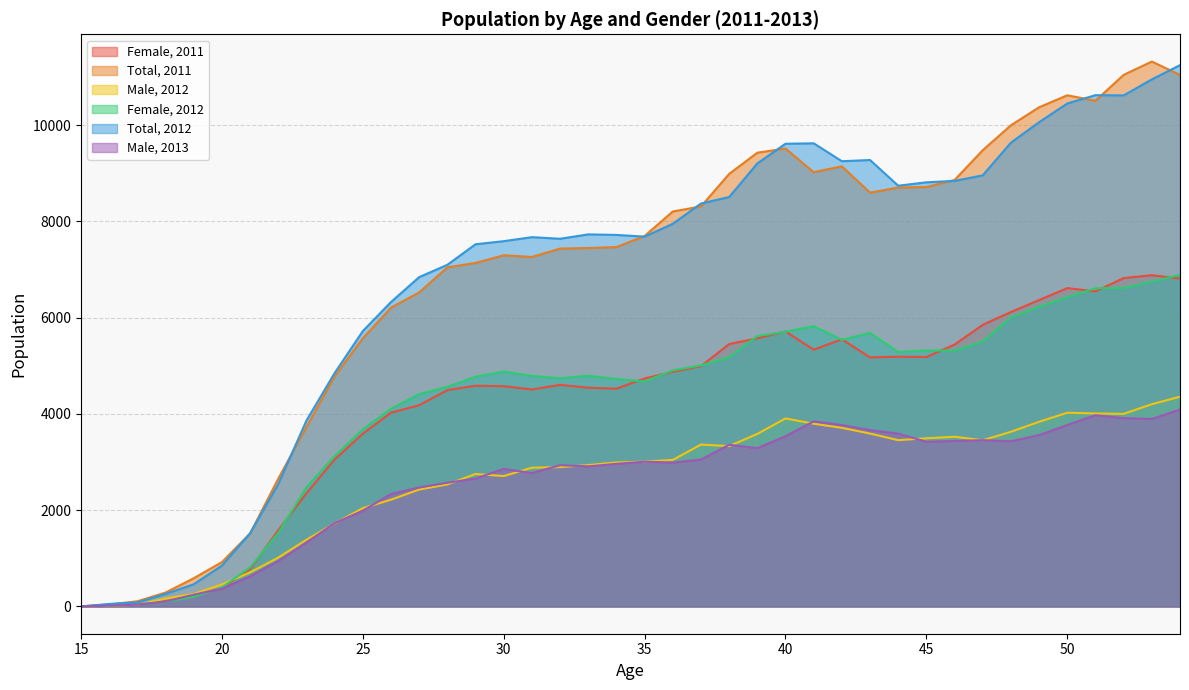

How many values in Male, 2013 are above zero?

39